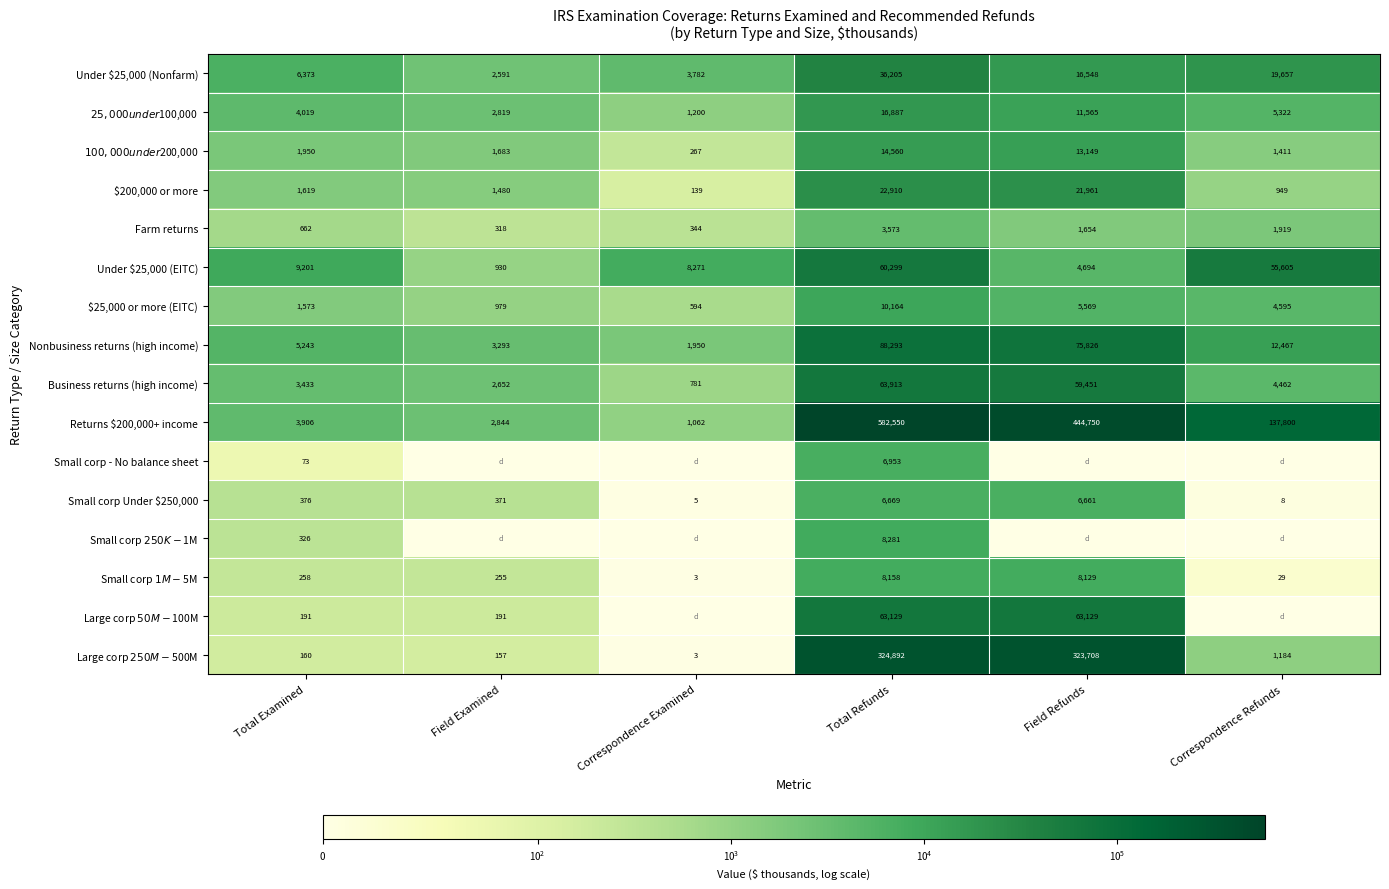

Is the value of Returns $200,000+ income at Field Examined greater than the value of Large corp $50M-$100M at Total Examined?

Yes